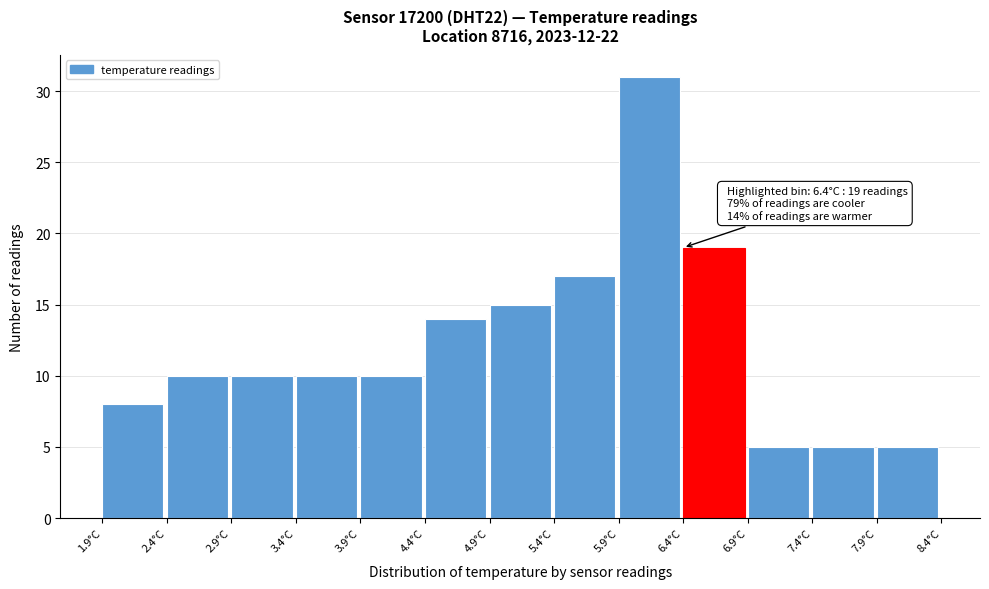

Over which range of the x-axis is the bar tallest?

5.9 to 6.4